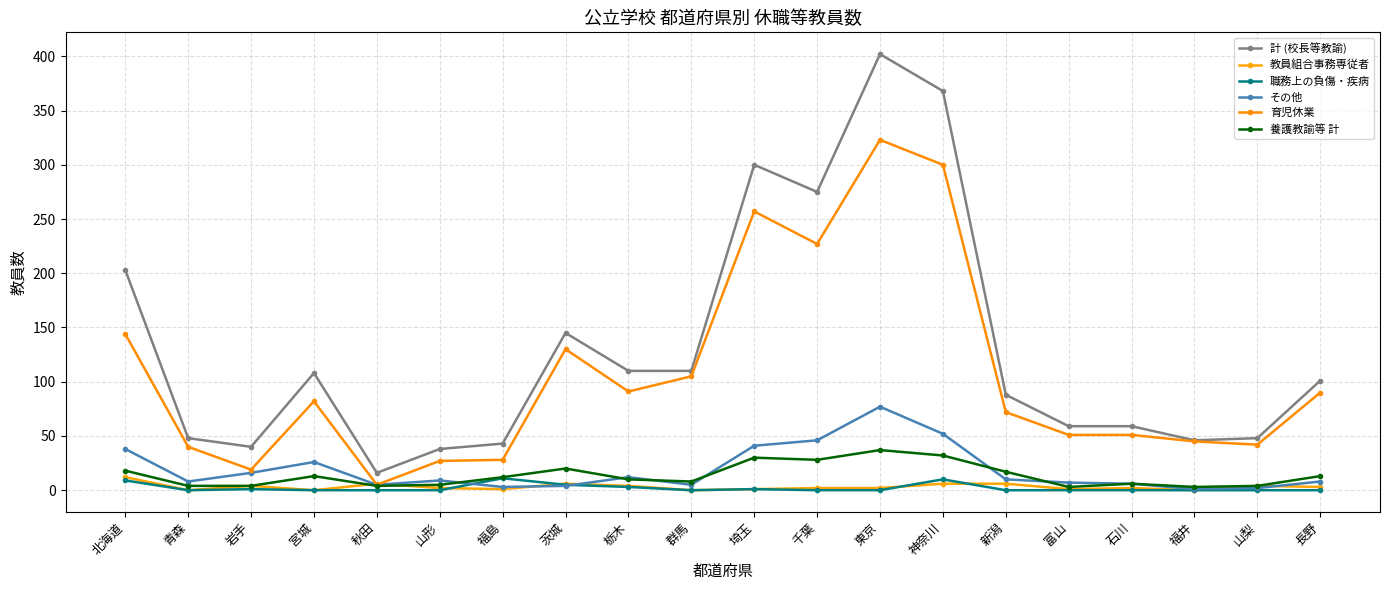

What is the sum of all 育児休業 values?

2129